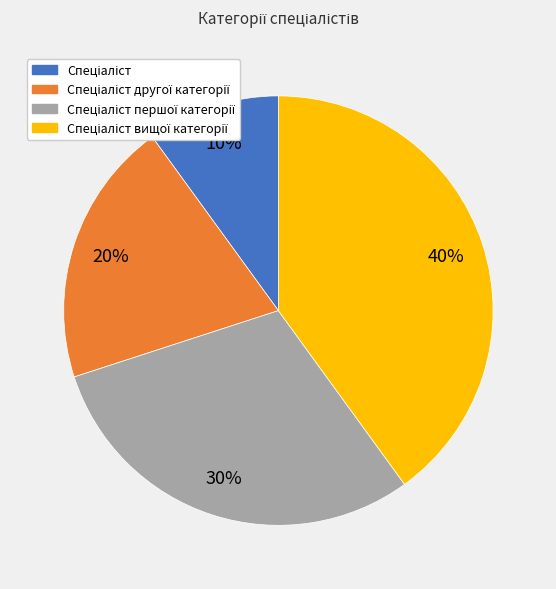

Does any single category account for the majority?

No